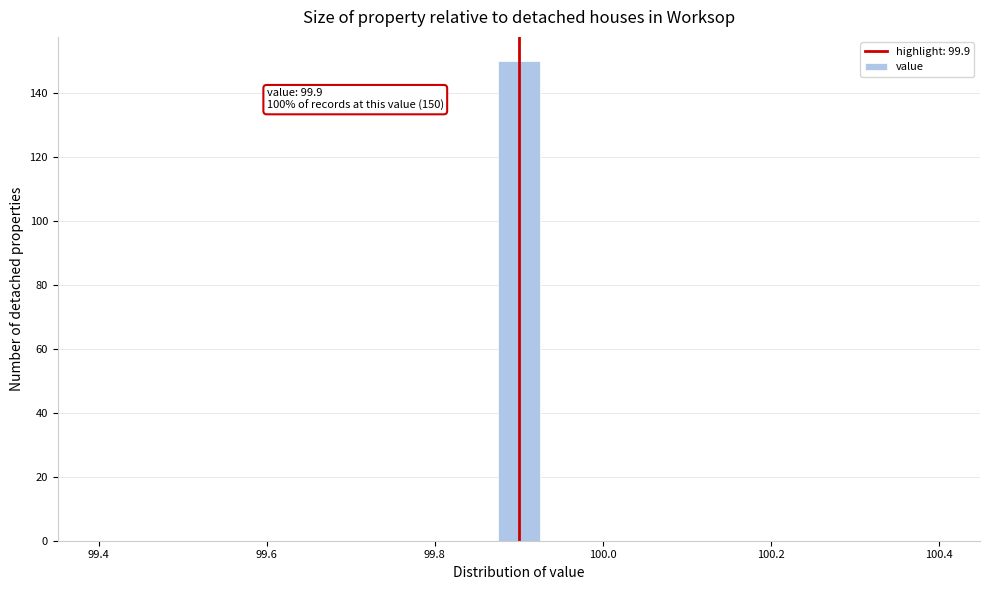

Read against the x-axis, roughly where is the centre of the tallest bar?

99.90